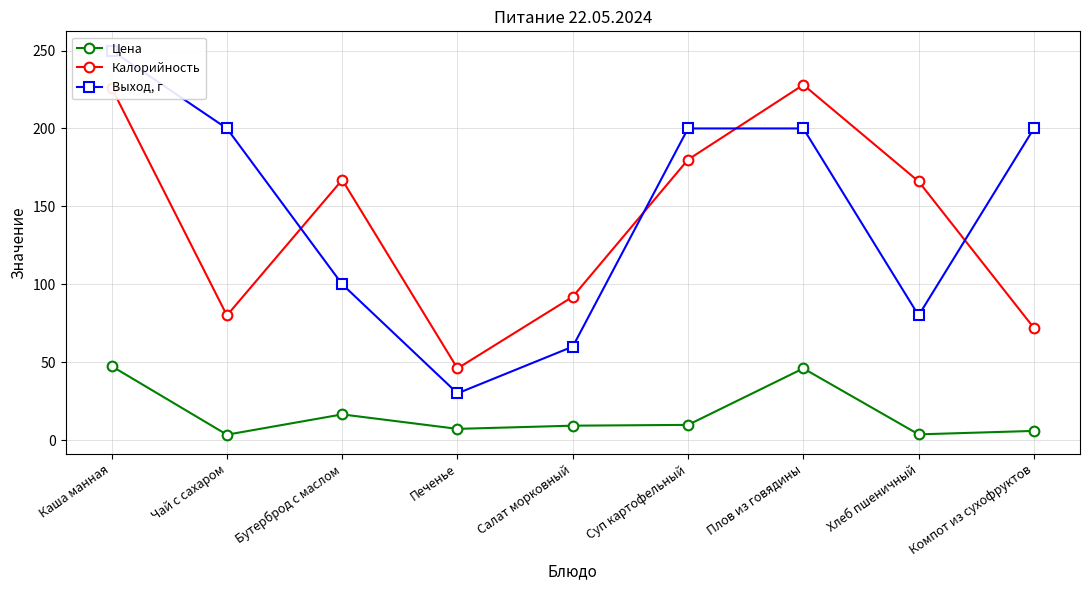

Between which two adjacent categories do Калорийность and Выход, г first intersect?

Чай с сахаром and Бутерброд с маслом